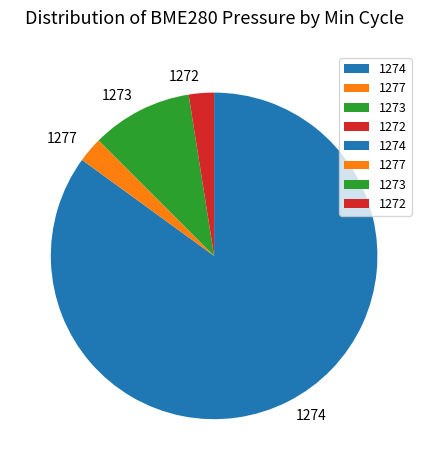

Approximately how many times larger is the value at 1277 compared to 1272?

1.0